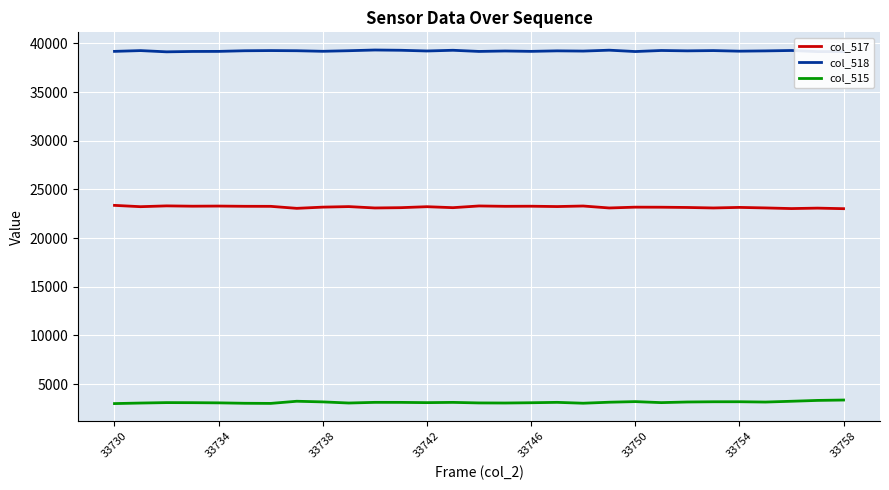

Which series has the largest total across all categories?

col_518